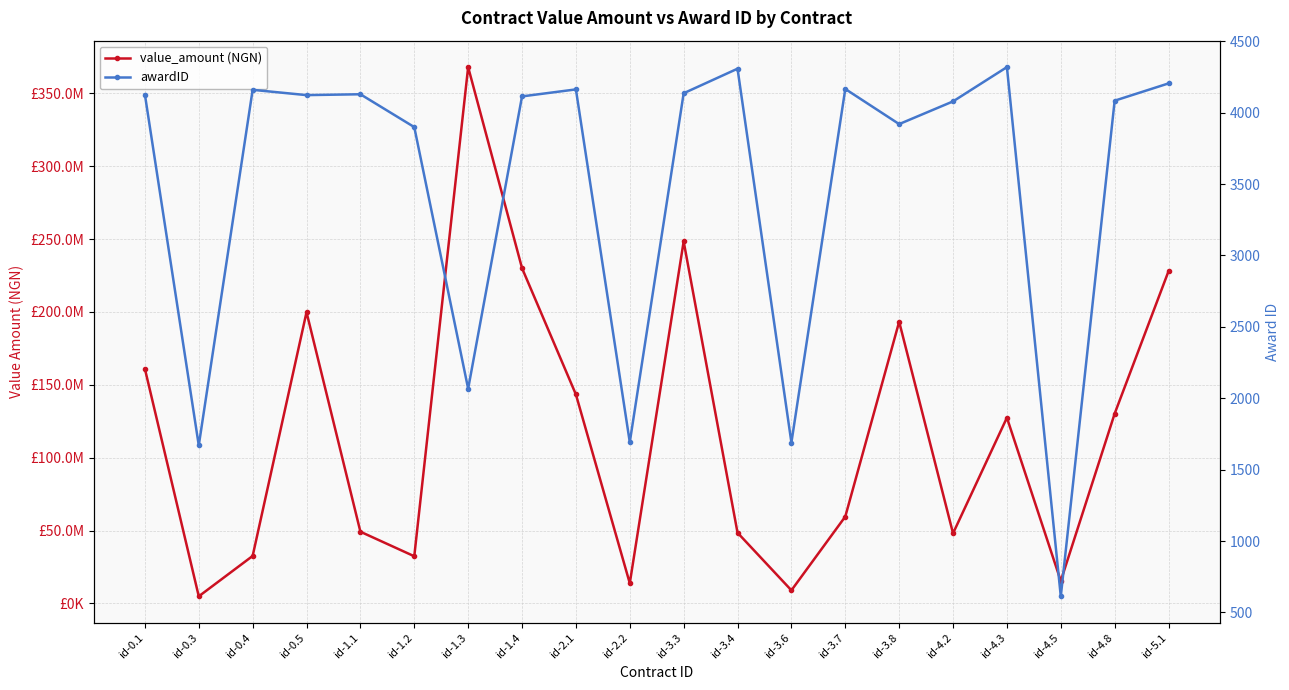

Which series changed the most between id-0.5 and id-4.3?

value_amount (NGN)